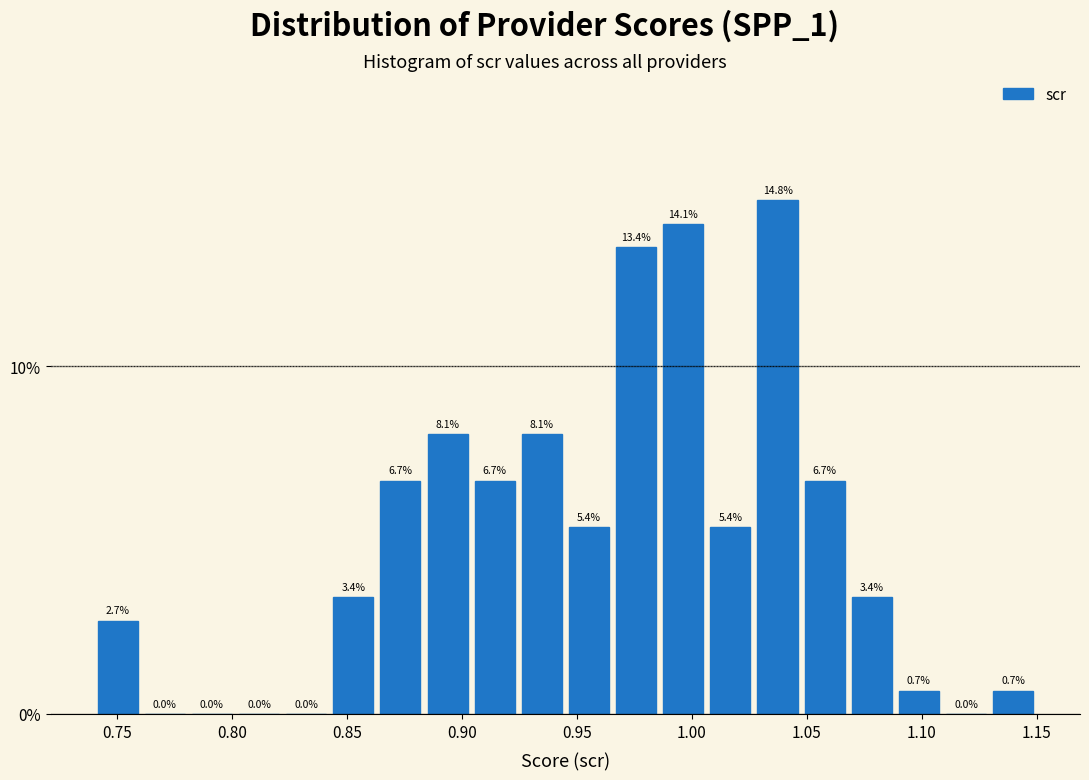

Reading left to right, list every bar in this chart as the range it spans on the x-axis followed by its height. The bar edges are not printed on the chart, so give them approximately, as read against the axis.

0.740 to 0.760: 2.7
0.760 to 0.780: 0.0
0.780 to 0.800: 0.0
0.800 to 0.820: 0.0
0.820 to 0.845: 0.0
0.845 to 0.865: 3.4
0.865 to 0.885: 6.7
0.885 to 0.905: 8.1
0.905 to 0.925: 6.7
0.925 to 0.945: 8.1
0.945 to 0.965: 5.4
0.965 to 0.985: 13.4
0.985 to 1.005: 14.1
1.005 to 1.025: 5.4
1.025 to 1.050: 14.8
1.050 to 1.070: 6.7
1.070 to 1.090: 3.4
1.090 to 1.110: 0.7
1.110 to 1.130: 0.0
1.130 to 1.150: 0.7